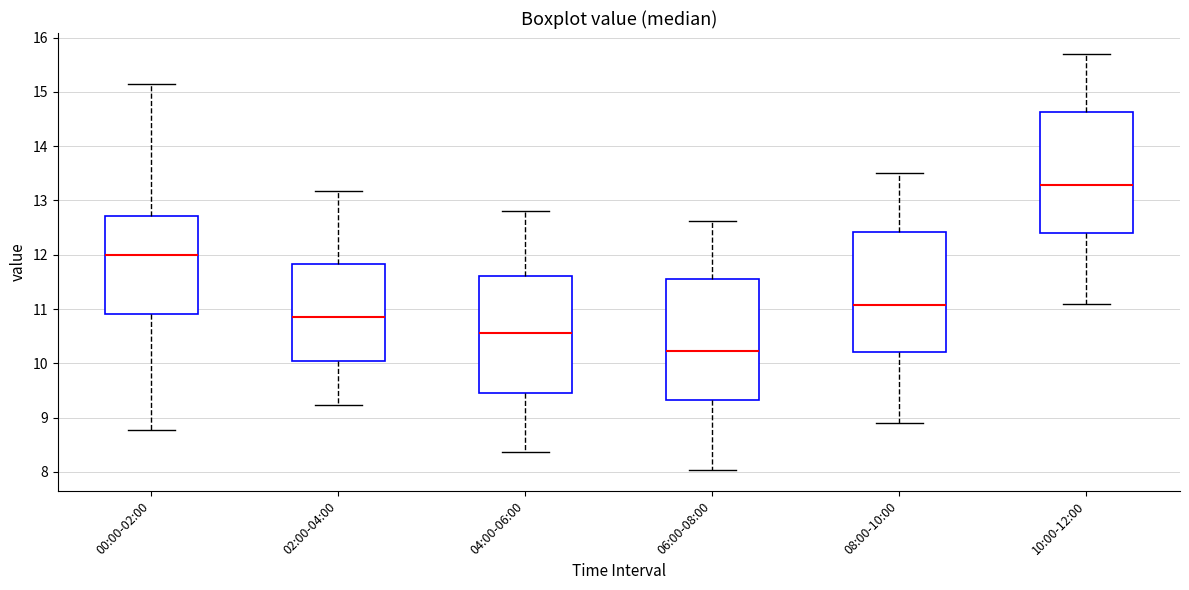

Reading left to right, read every box against the y-axis: the position of its median line, the range the box covers, and the ends of its whiskers. The values are not printed on the chart, so give them approximately, as read against the axis.

00:00-02:00: median 12.0, box 10.9 to 12.7, whiskers 8.8 to 15.2
02:00-04:00: median 10.9, box 10.1 to 11.8, whiskers 9.2 to 13.2
04:00-06:00: median 10.6, box 9.5 to 11.6, whiskers 8.4 to 12.8
06:00-08:00: median 10.2, box 9.3 to 11.6, whiskers 8.0 to 12.6
08:00-10:00: median 11.1, box 10.2 to 12.4, whiskers 8.9 to 13.5
10:00-12:00: median 13.3, box 12.4 to 14.6, whiskers 11.1 to 15.7